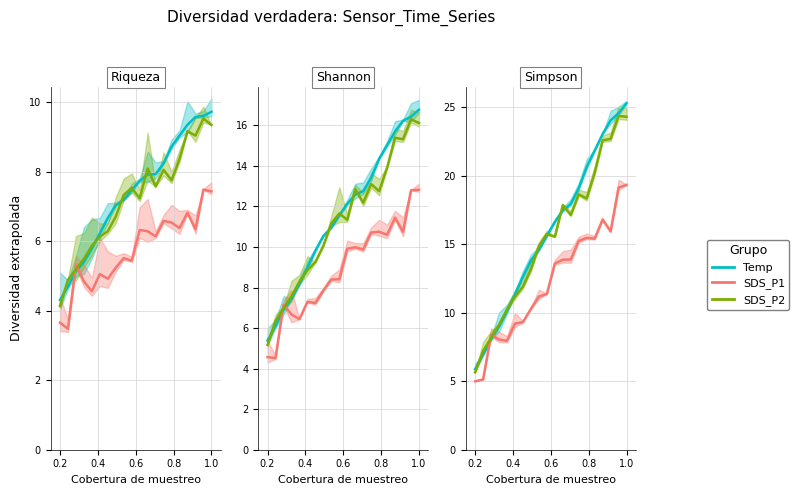

What is the highest value of the Temp series?

9.7